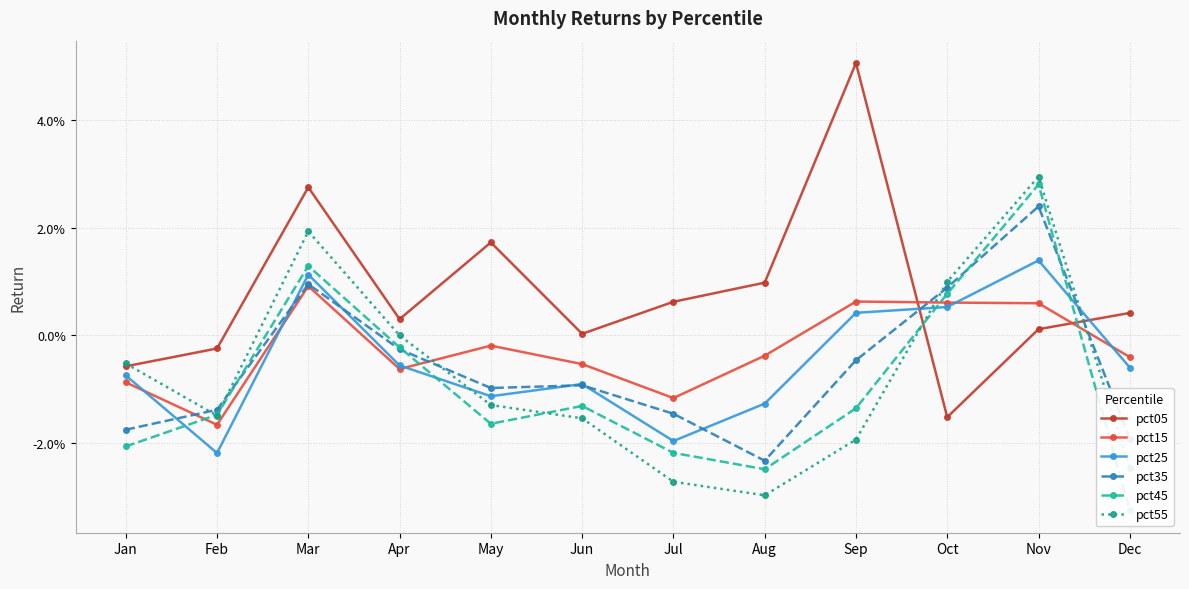

At which label does pct25 first exceed 0?

Mar